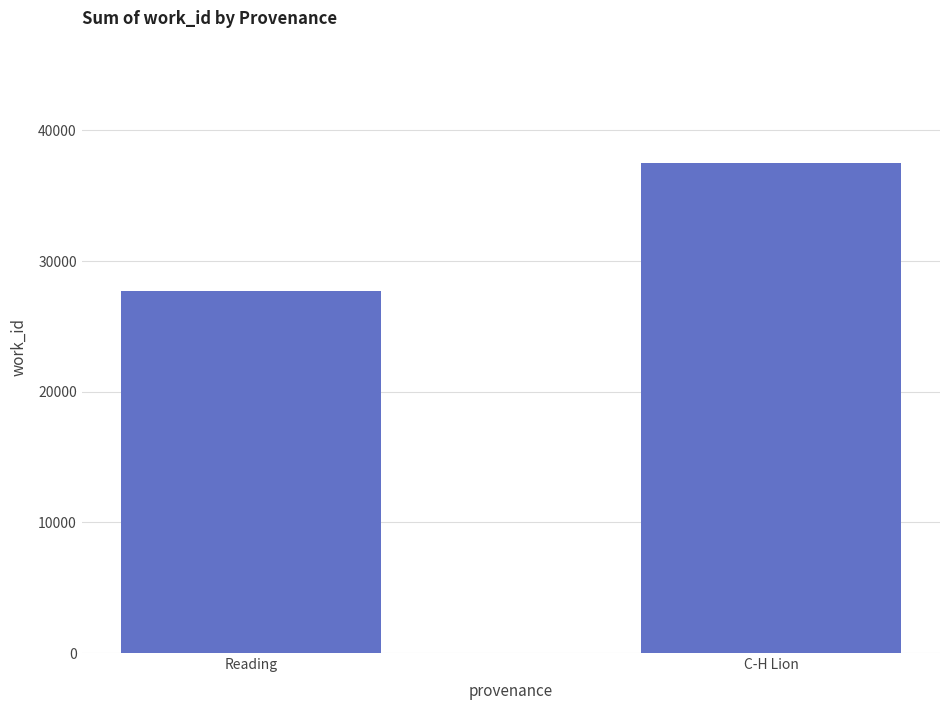

Reading left to right, extract all data points from this chart.

27711	37490